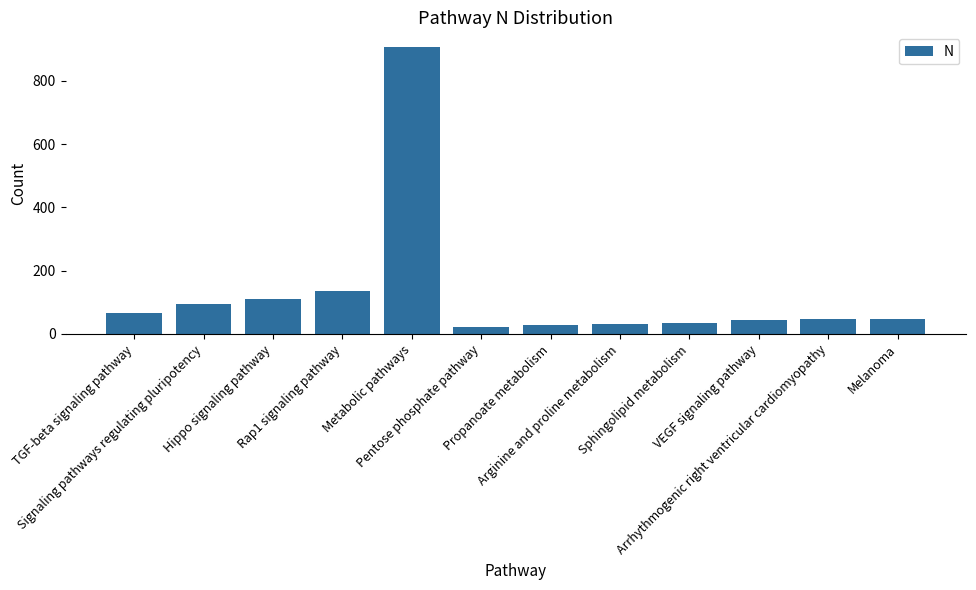

What position from the left is Signaling pathways regulating pluripotency?

2